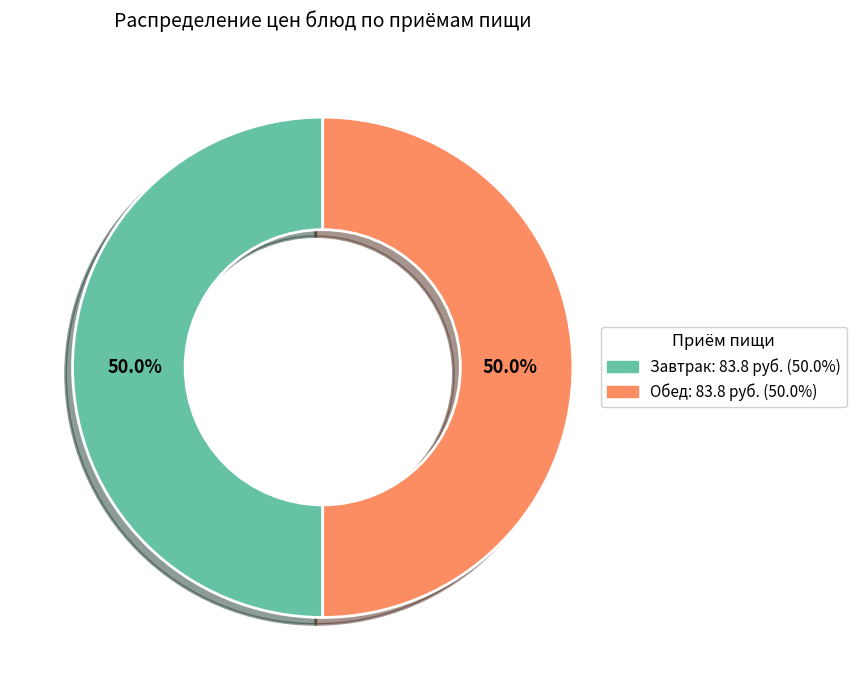

Which slice is the smallest?

напиток (Обед)